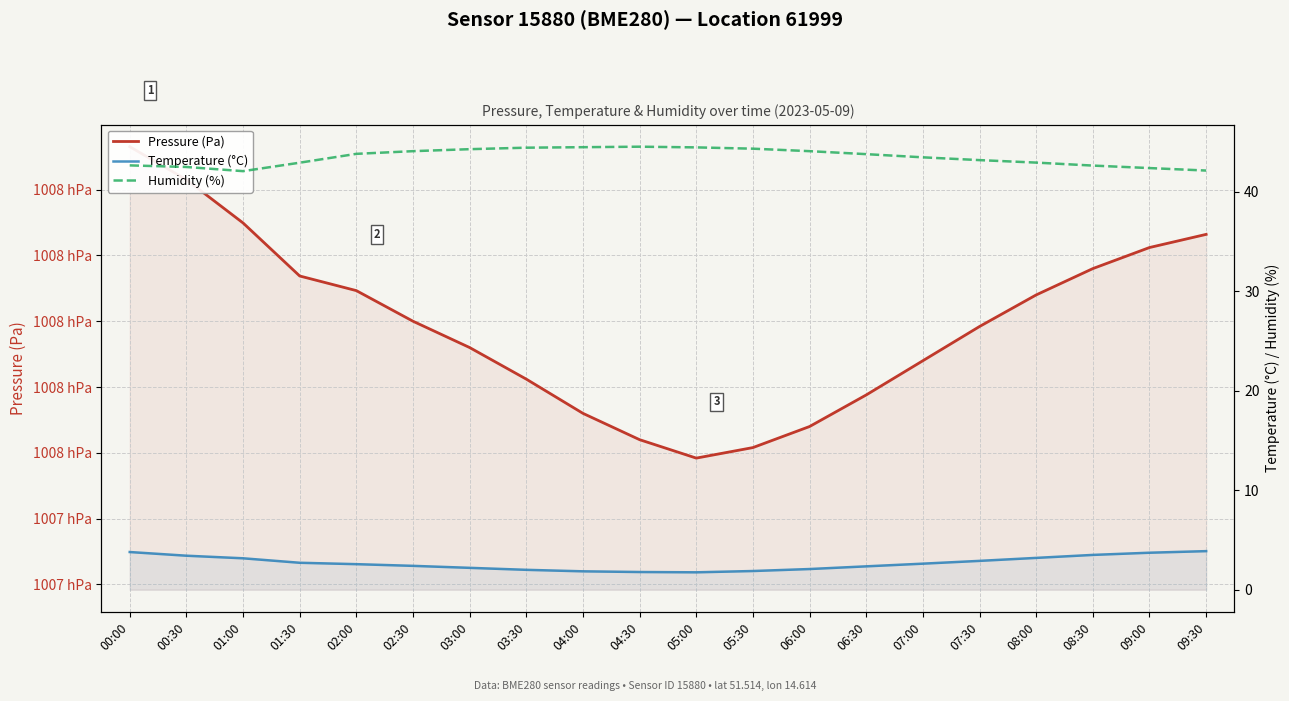

At which category does Humidity (%) reach its first local valley?

01:00